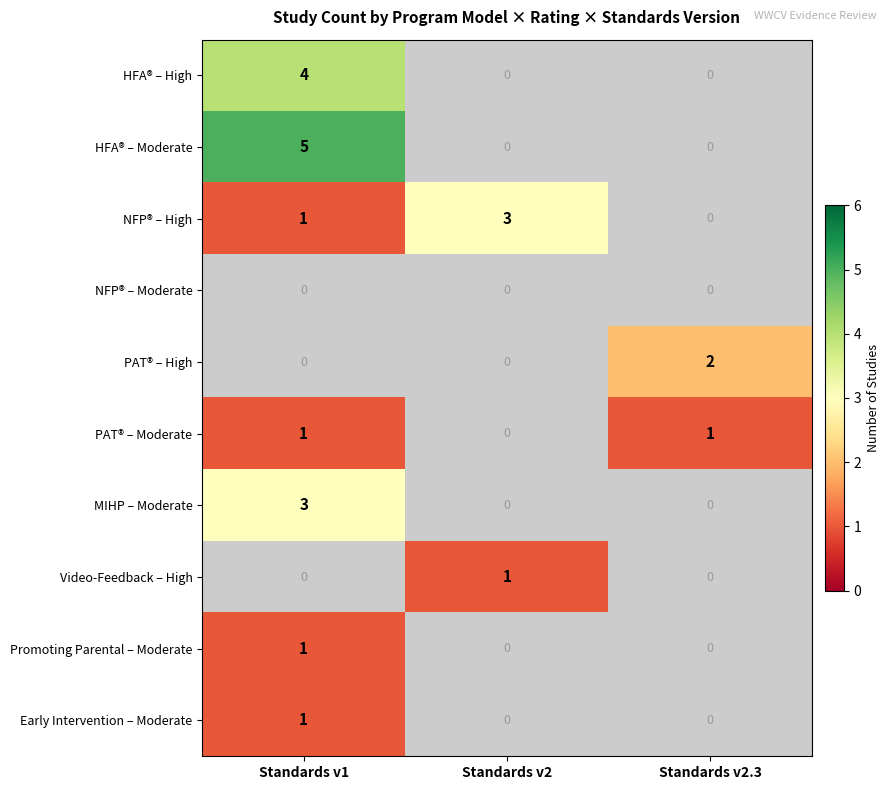

True or false: MIHP – Moderate has a value of 0.8 at Standards v1.

False